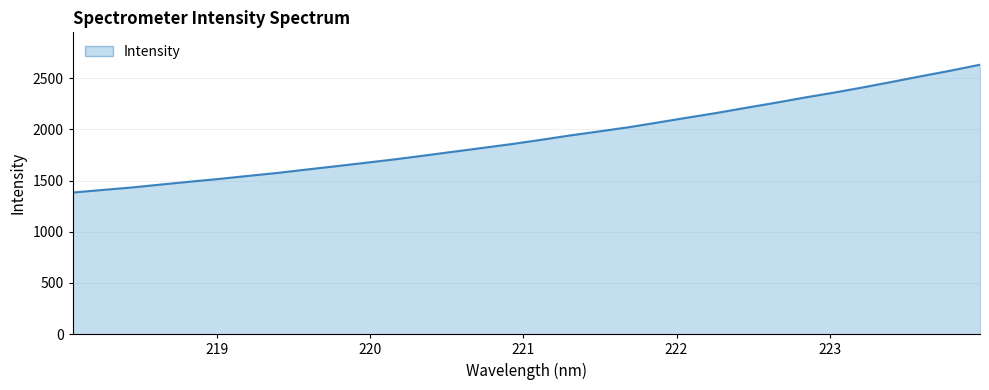

How many distinct data groups are displayed?

1